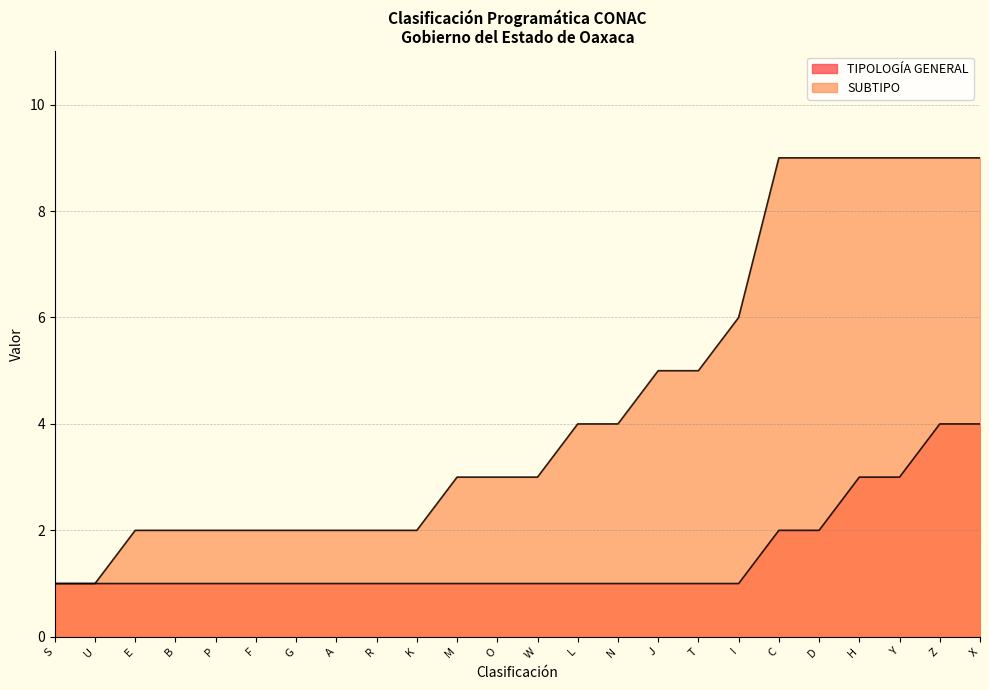

What are all the series names shown in the legend?

TIPOLOGÍA GENERAL, SUBTIPO